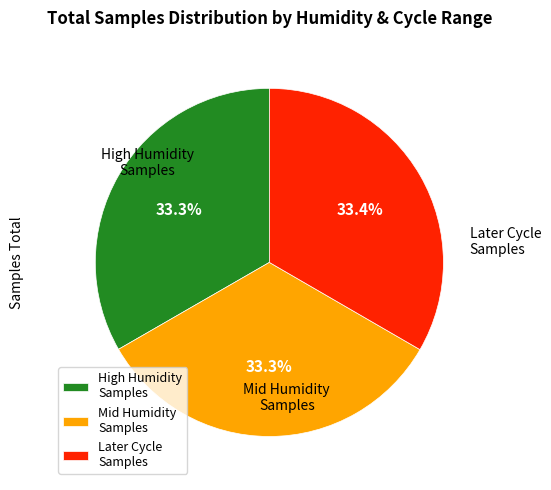

Is Mid Humidity Samples the majority of the pie?

No